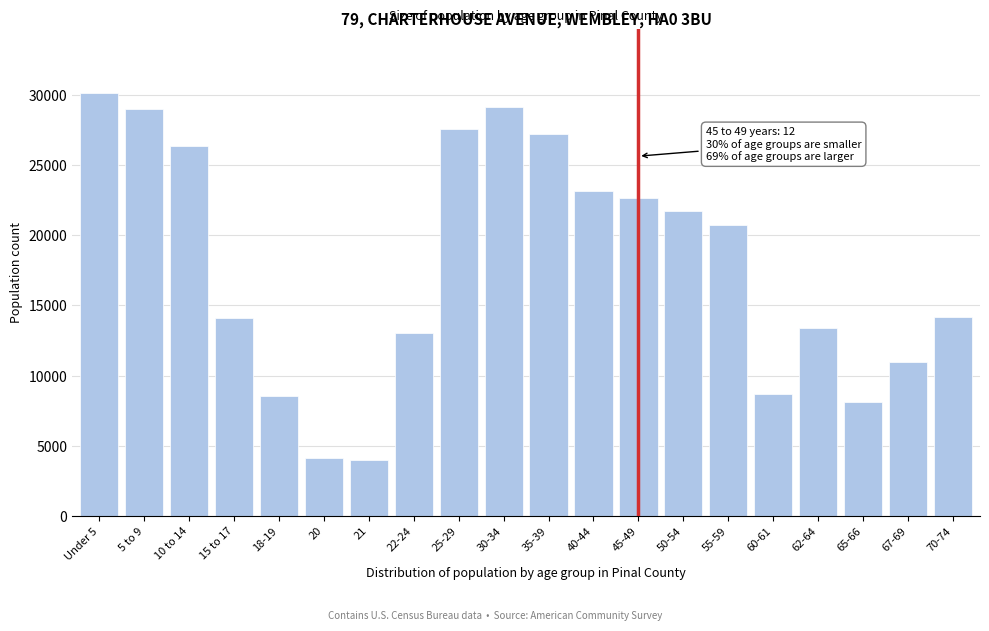

What is the change in value from Under 5 to 21?

-26214